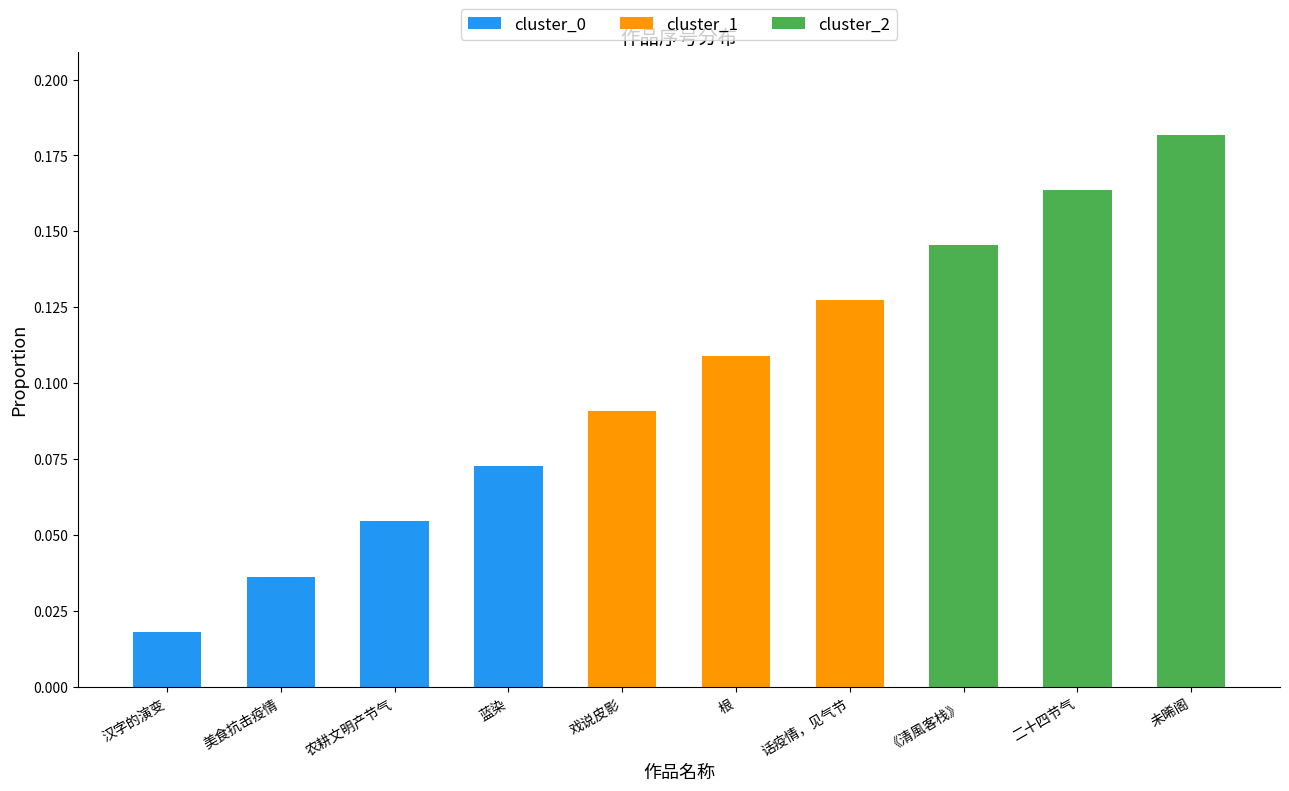

At which category is the sum across all series the highest?

未晞阁